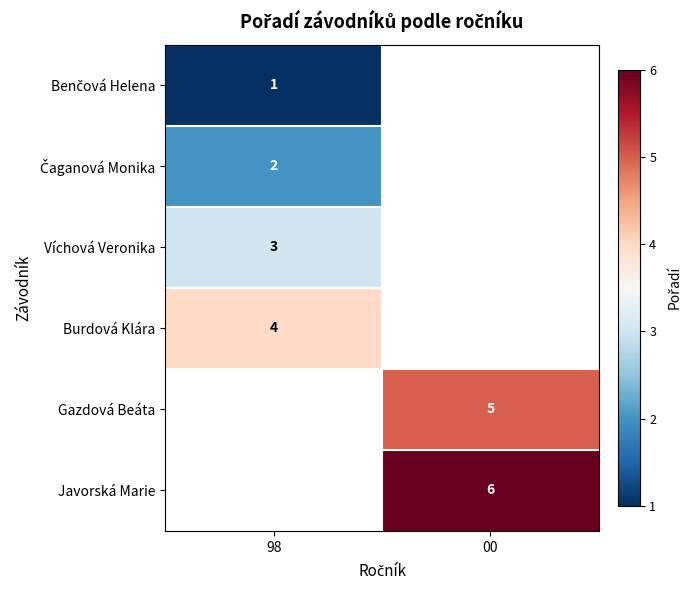

True or false: Burdová Klára has a value of 4 at 98.

True